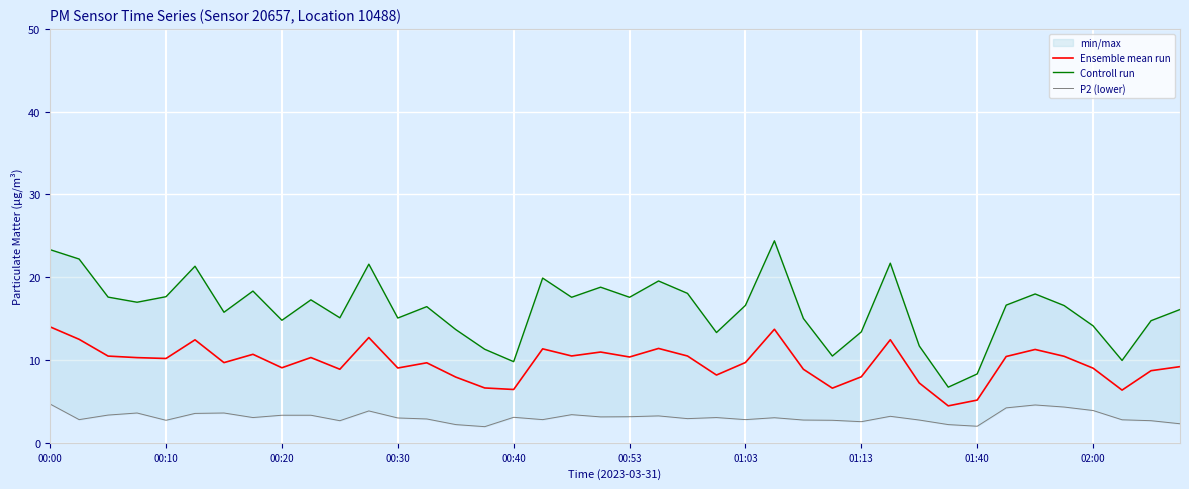

What is the label of the 15th point from the right?

25